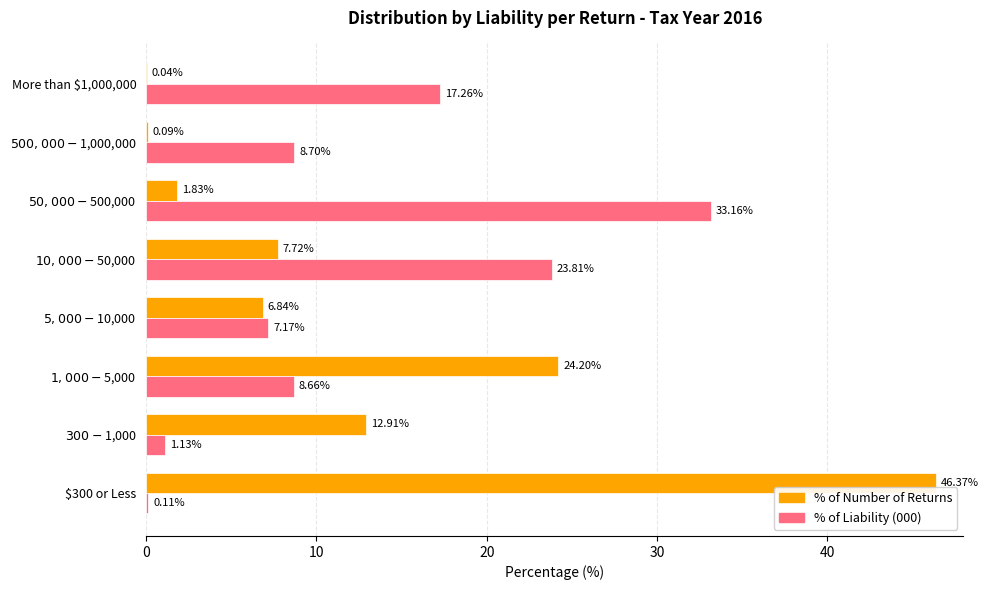

Count the number of categories in the chart.

8